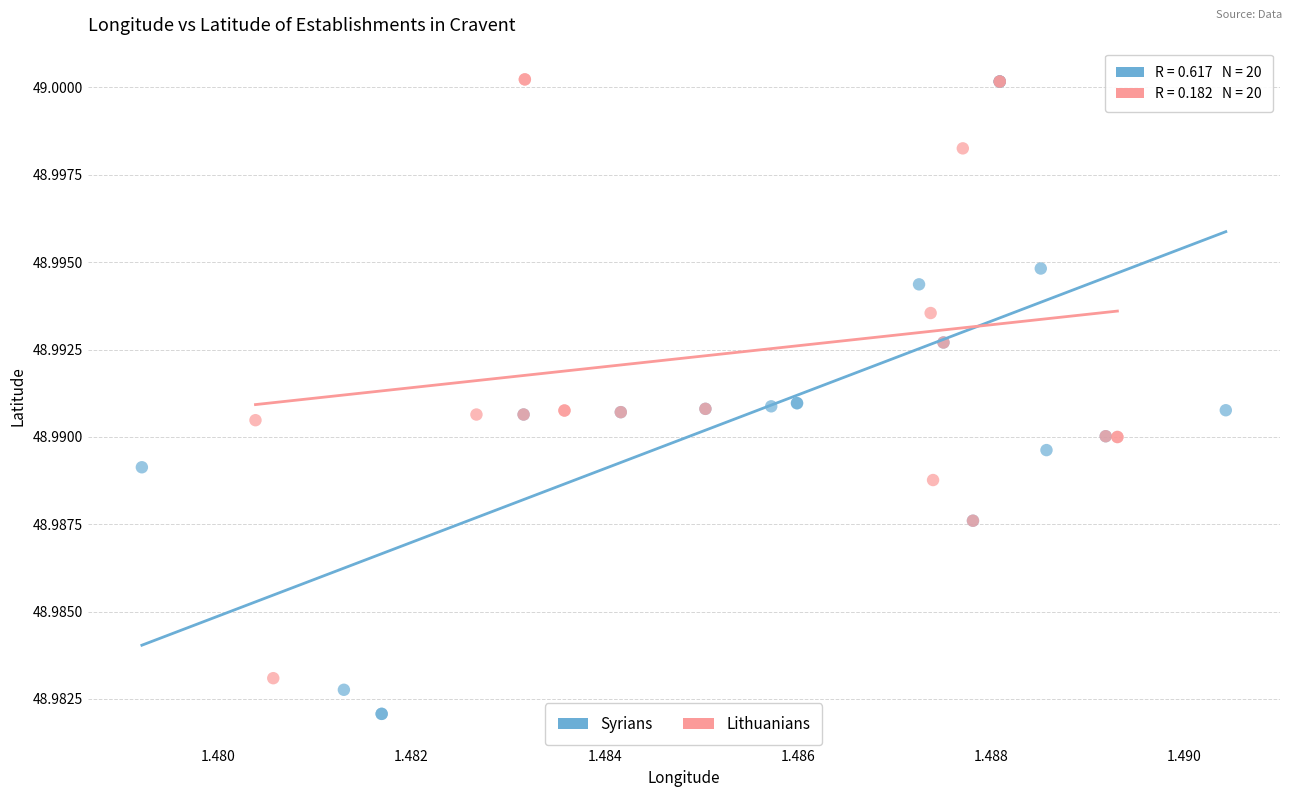

What are all the series names shown in the legend?

Syrians, Lithuanians